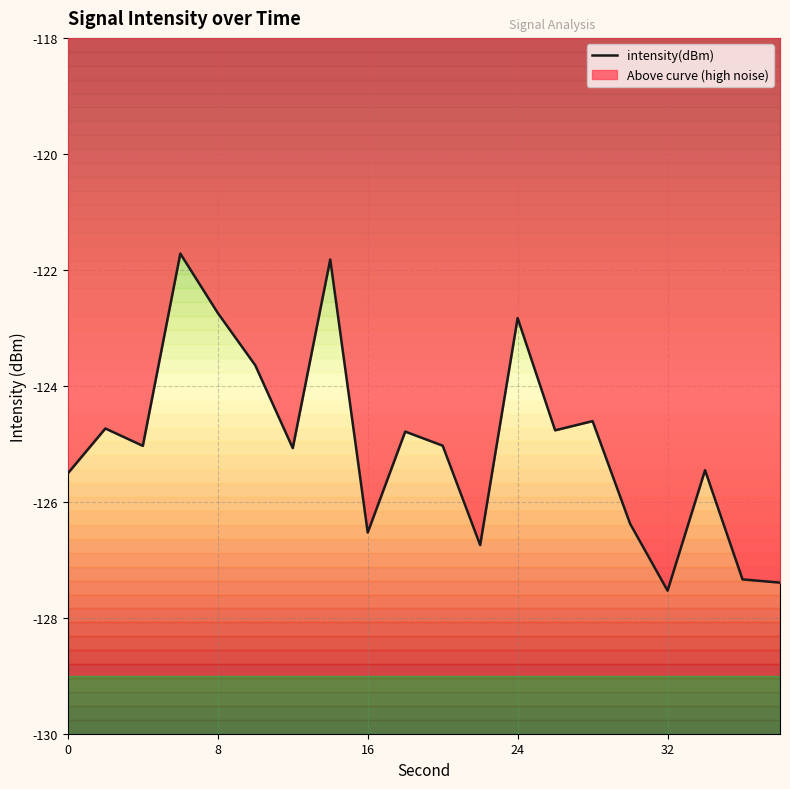

List the labels in order of value, smallest first.

32, 38, 36, 22, 16, 30, 0, 34, 12, 4, 20, 18, 26, 2, 28, 10, 24, 8, 14, 6